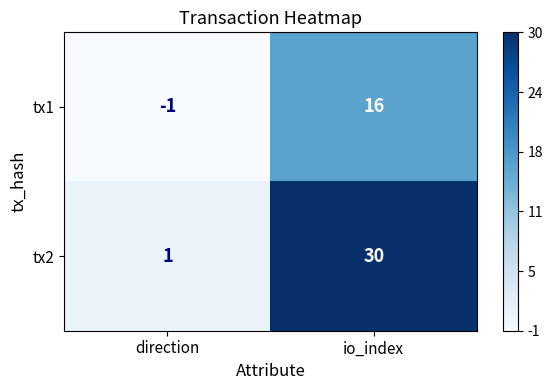

Which series has the widest spread of values?

tx2